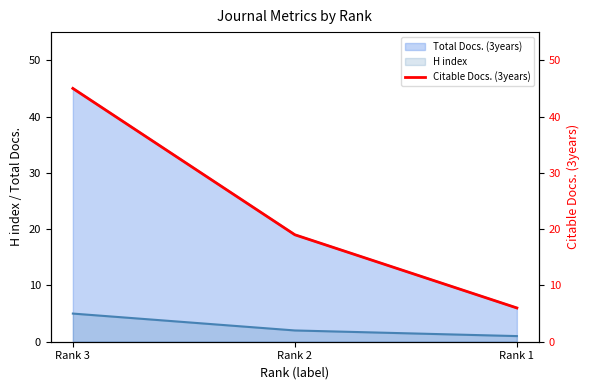

What is the average value?

23